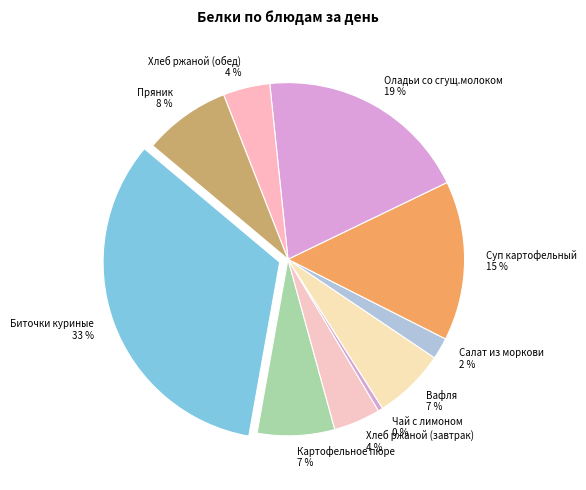

Does Вафля represent more than half of the total?

No